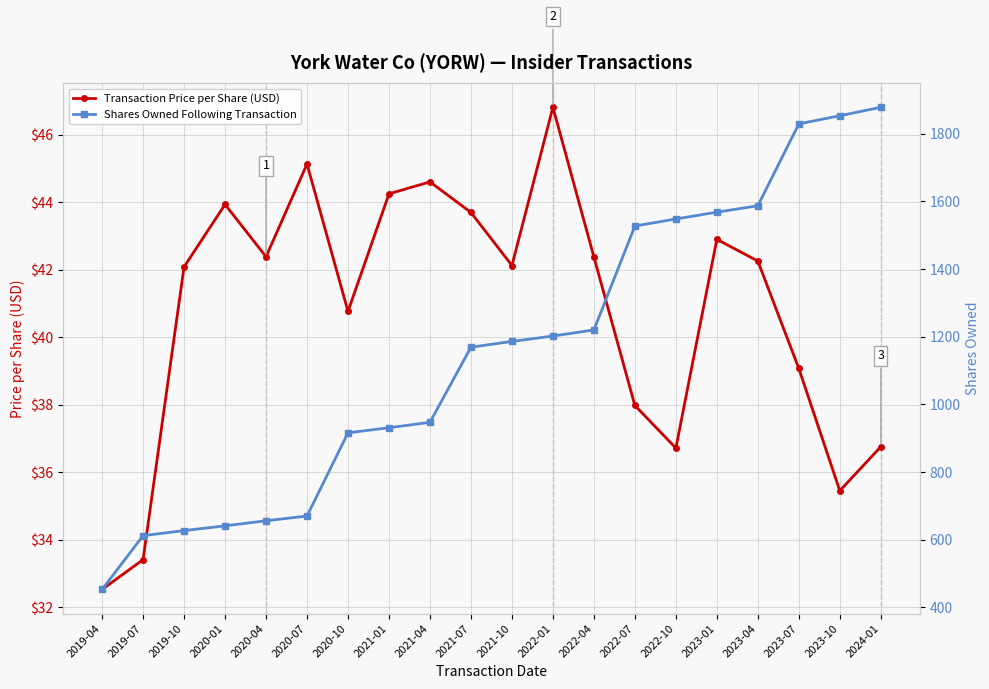

Is the value of Transaction Price per Share (USD) at 2023-07 greater than the value of Shares Owned Following Transaction at 2020-07?

No